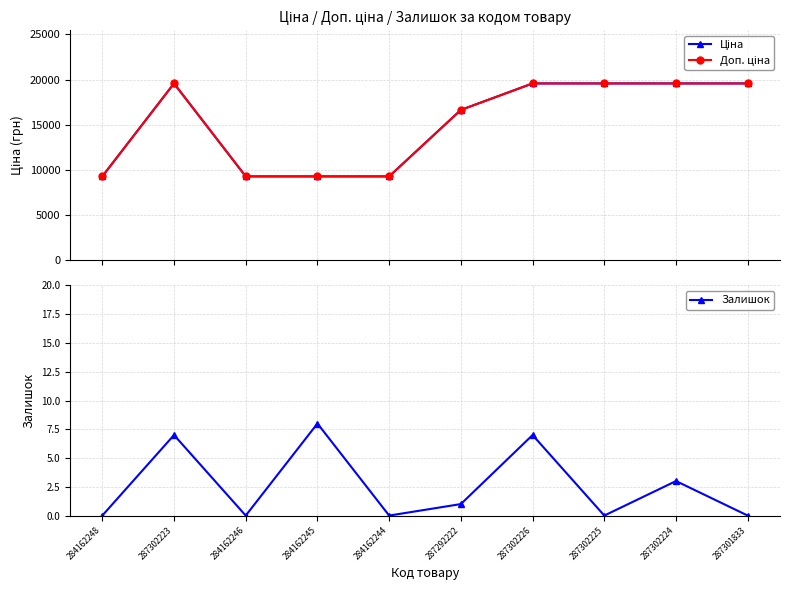

How many data points in Залишок are above 1?

4